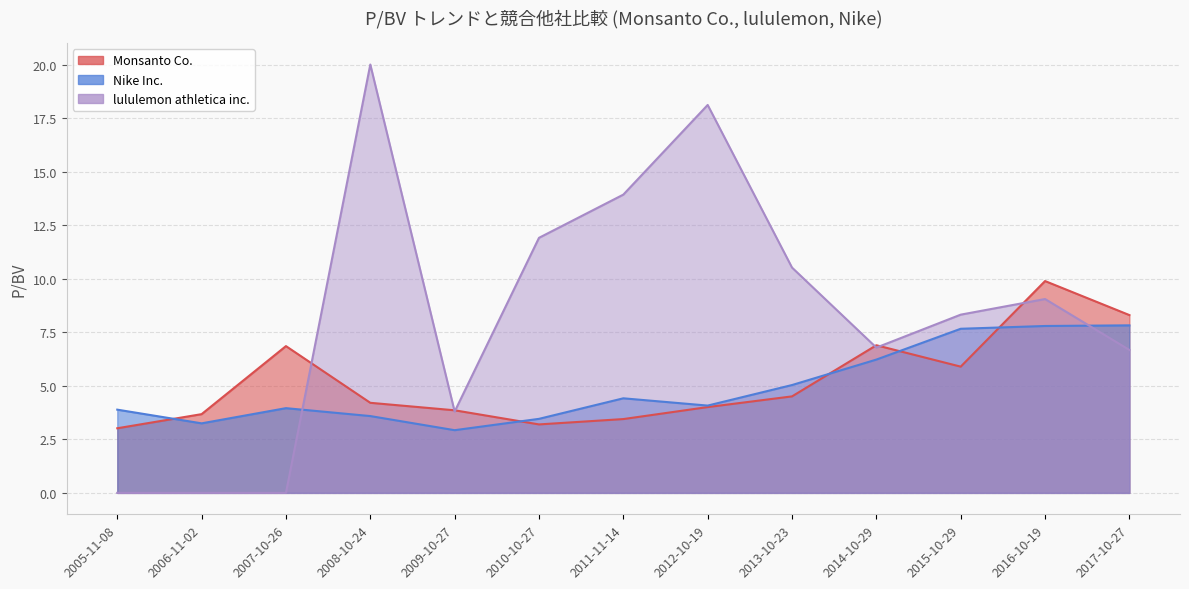

At how many categories does at least one series exceed 13?

3